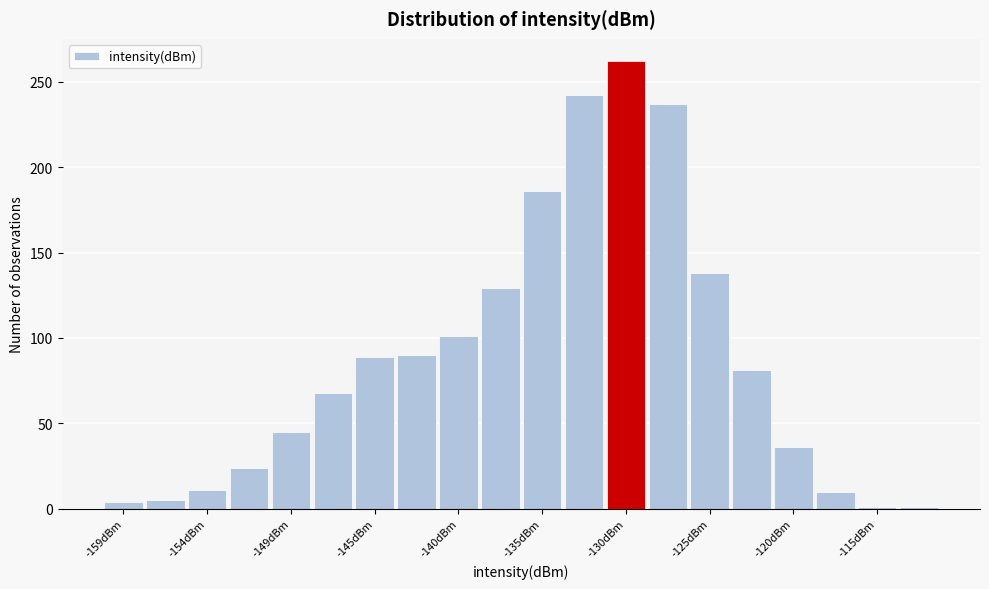

How tall is the bar that spans -133.5 to -131.0 on the x-axis? Neither the bar edges nor the heights are printed on the chart, so give them approximately, as read against the axes.

240